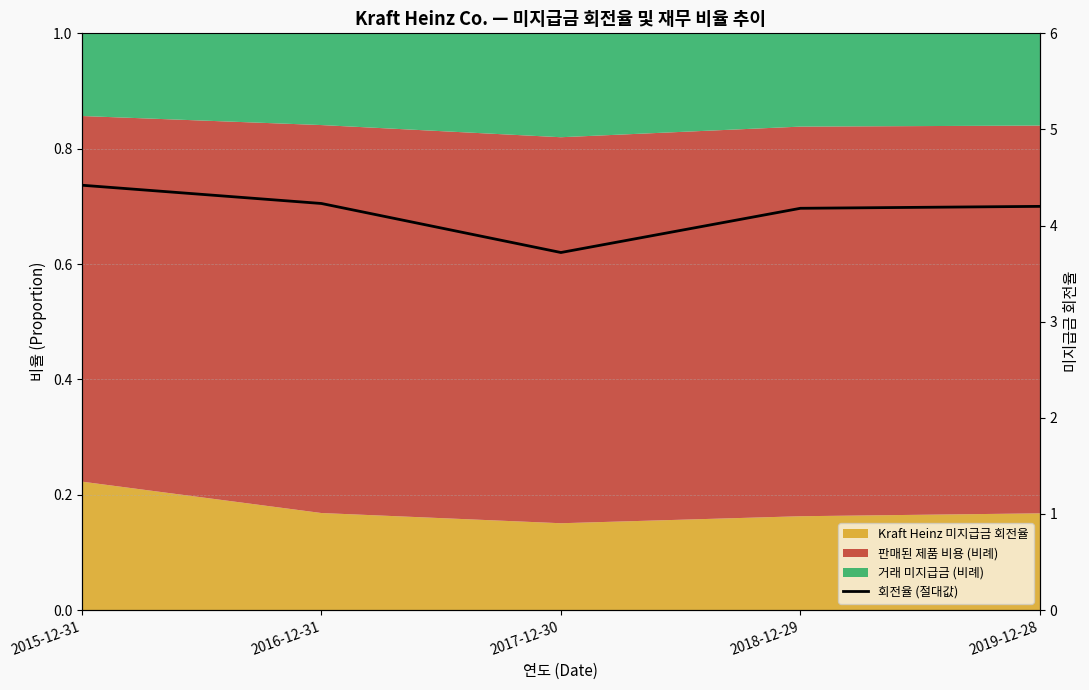

What is the change in value from 2015-12-31 to 2018-12-29?

-0.2